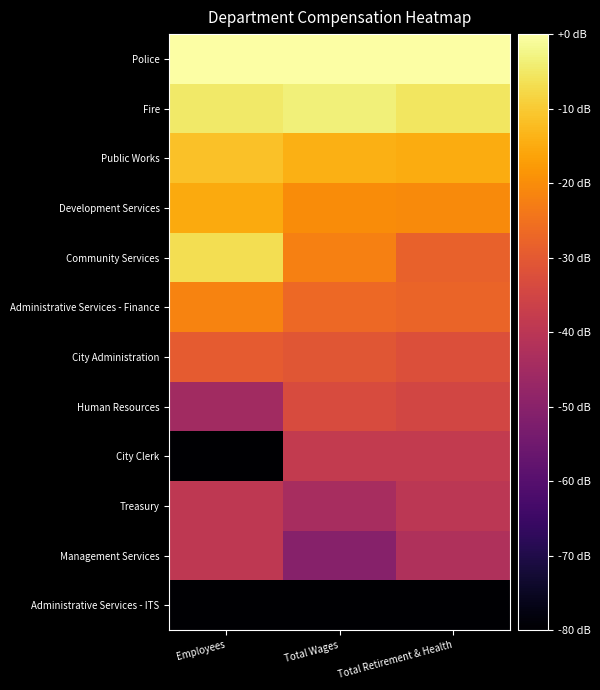

At which category is the sum across all series the highest?

Total Wages